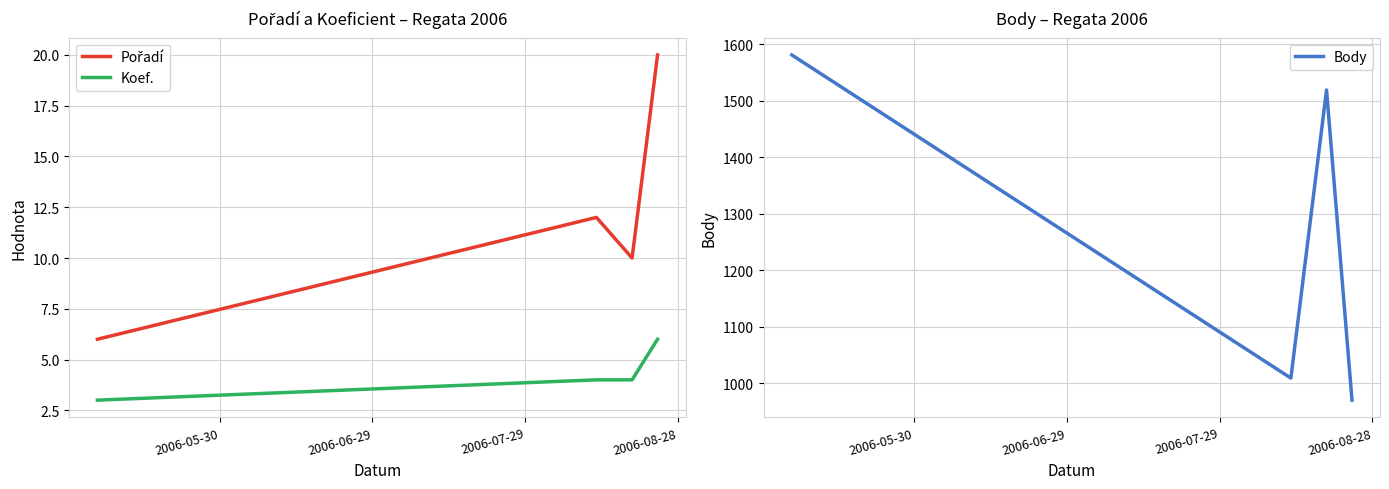

What is the maximum value shown in the chart?

1581